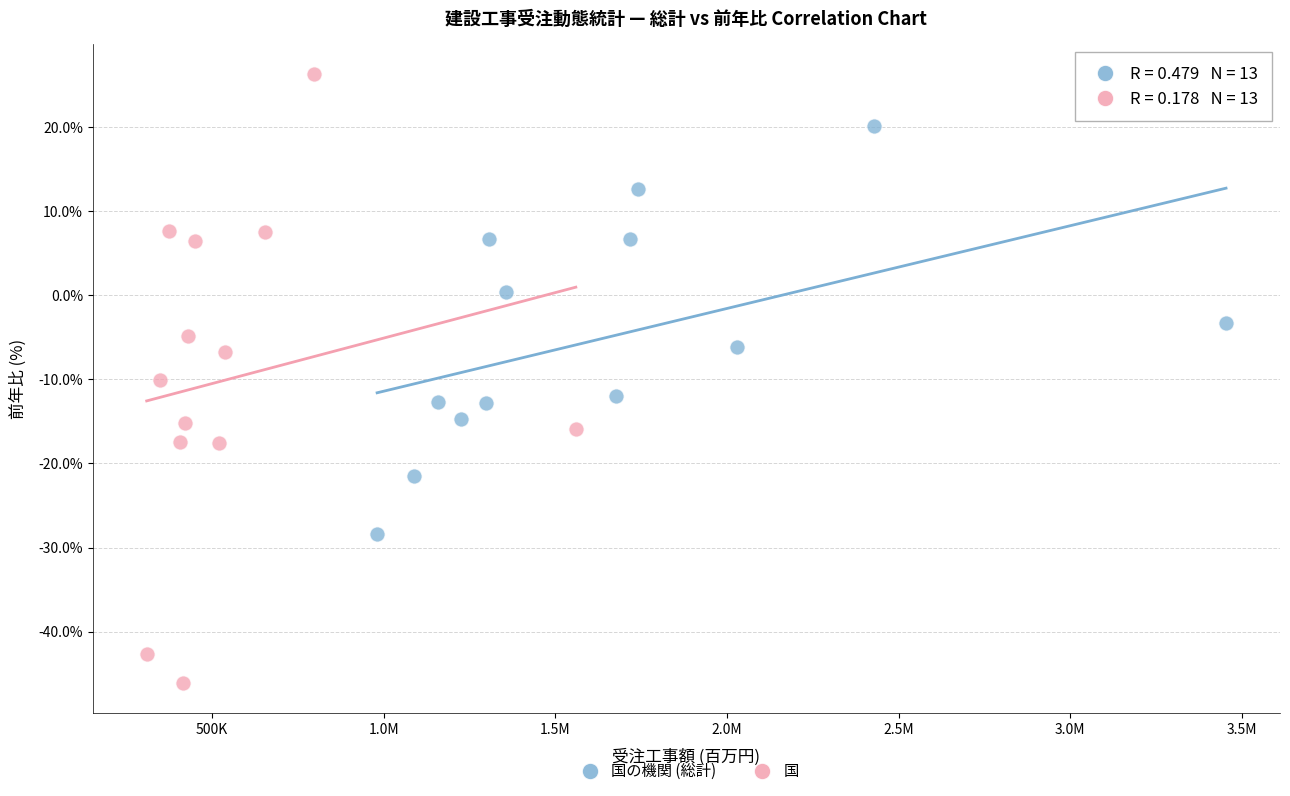

Which series contains the highest Y value?

国